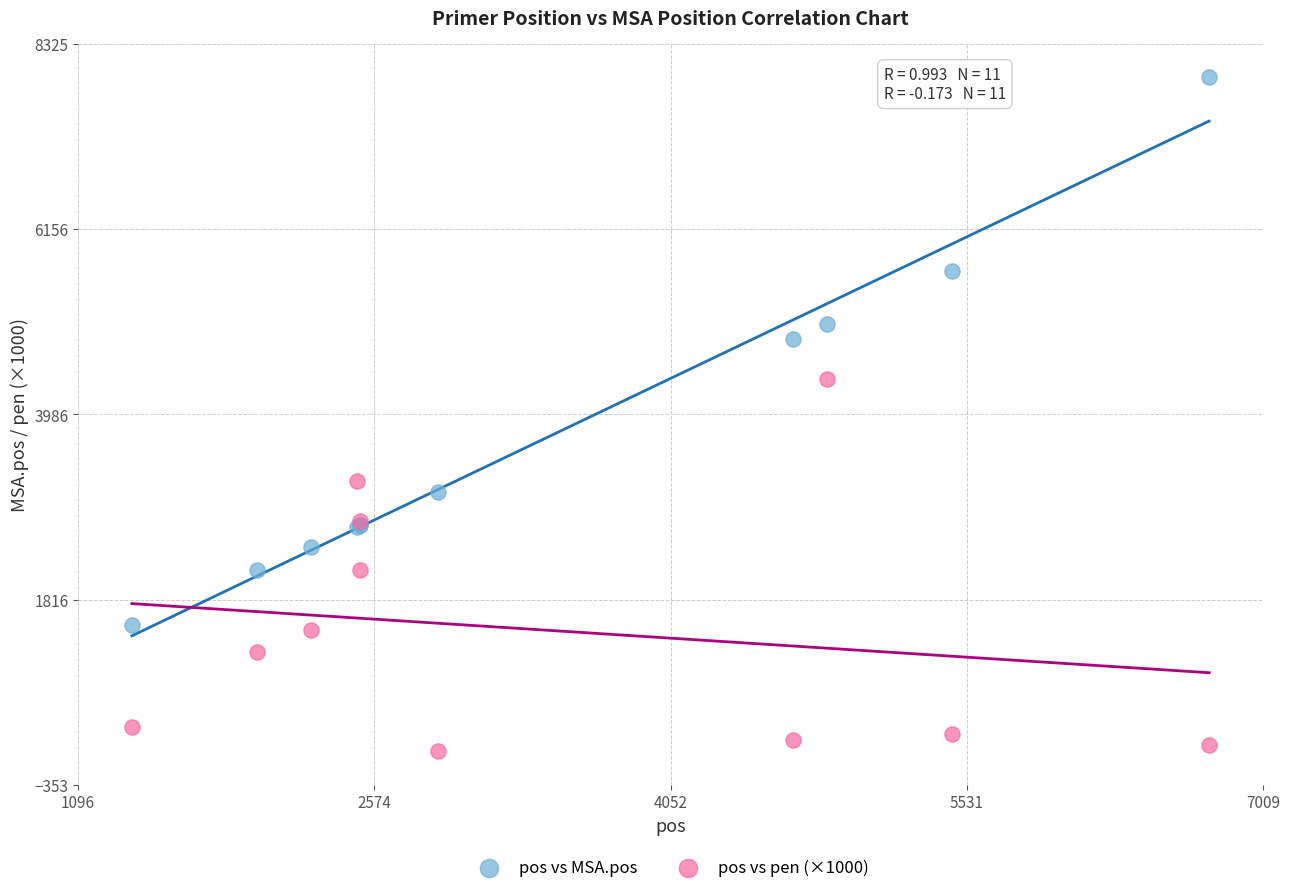

Which series reaches the maximum Y coordinate?

pos vs MSA.pos